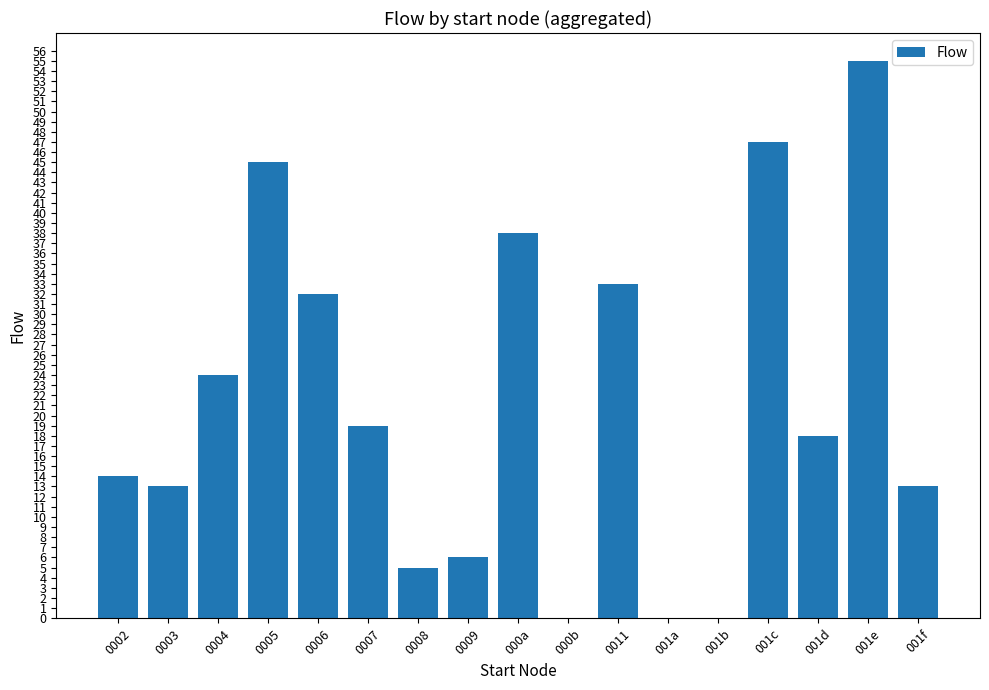

Is it true that the value at 000b is -21?

False